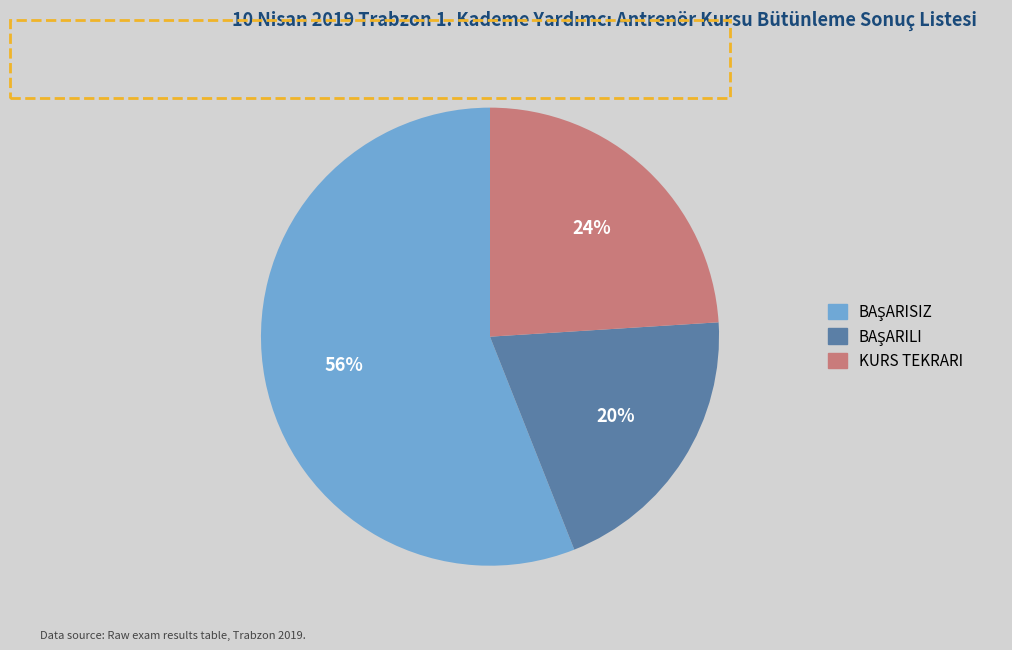

Does KURS TEKRARI represent more than half of the total?

No